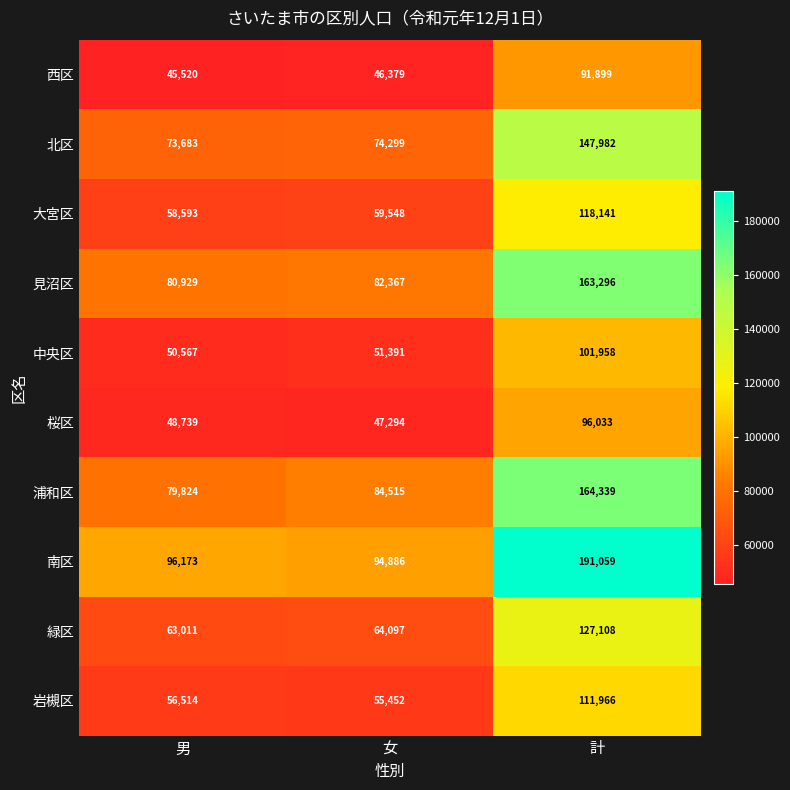

True or false: 緑区 has a value of 127108 at 計.

True